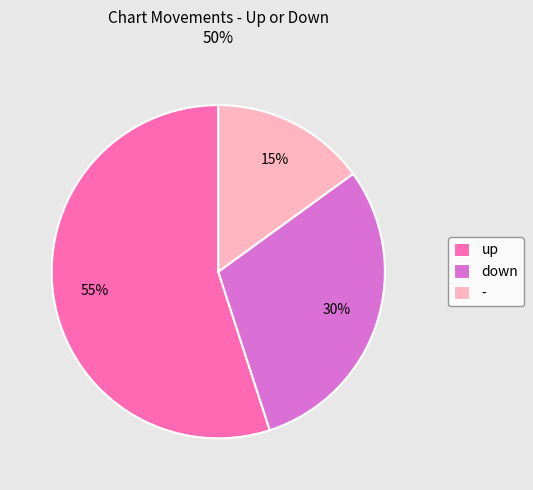

Combined, do down and - account for over 50%?

No